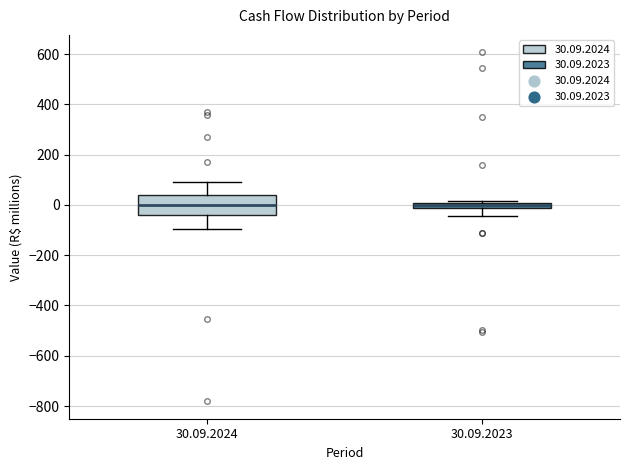

Which box is the tallest, from its lower edge to its upper edge?

30.09.2024